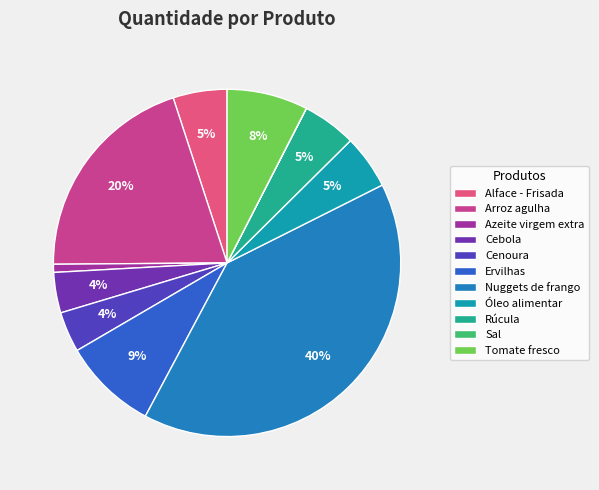

To the nearest percent, what is the difference between the largest and smallest slice percentages?

40%